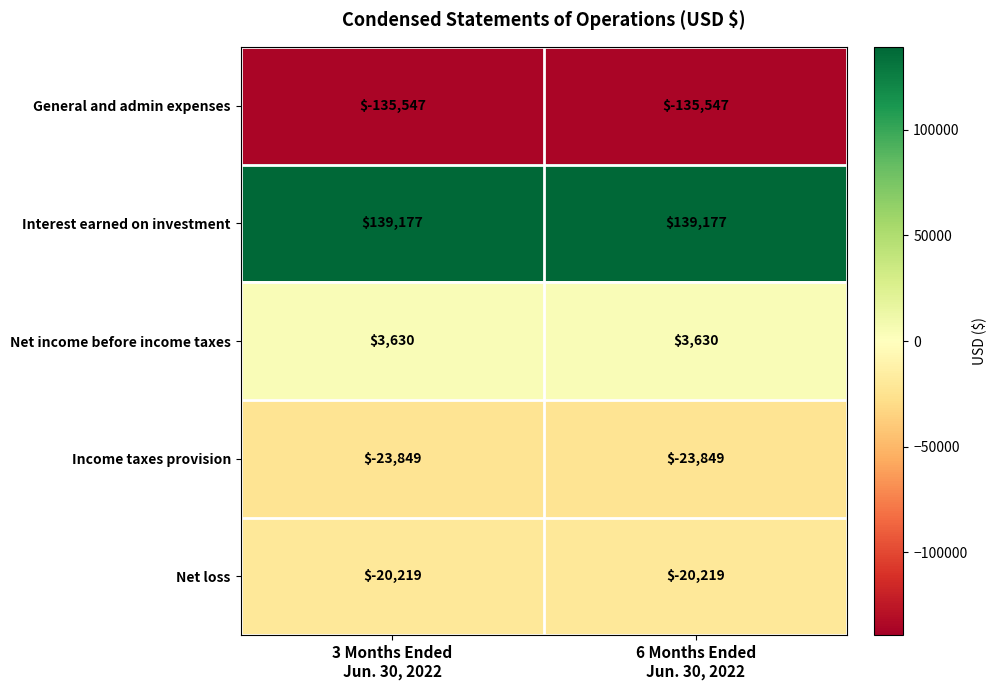

What is the minimum value shown in the chart?

-135547